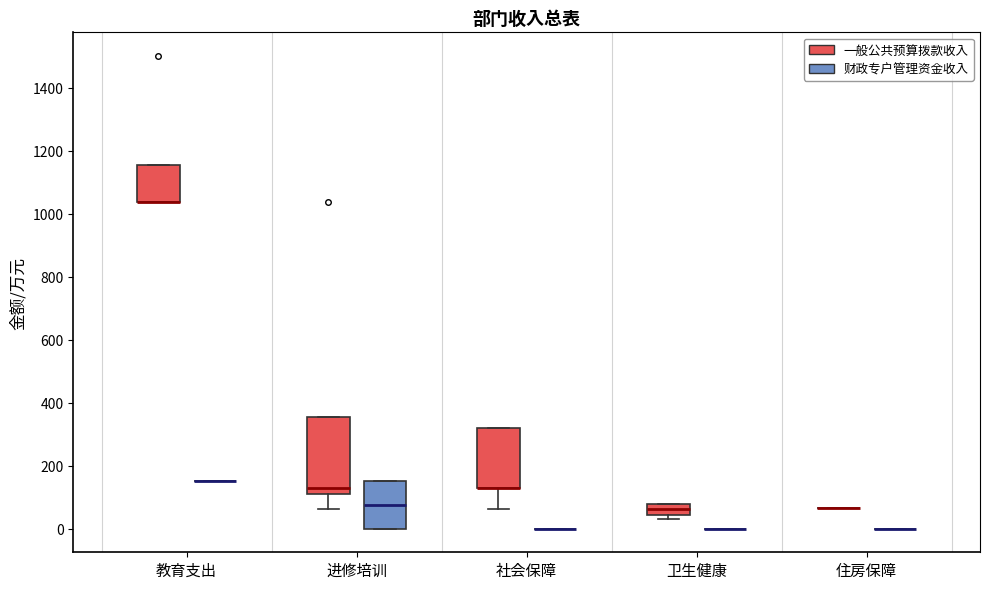

Reading left to right, transcribe this box plot: for each box, give where its median line is, the range the box spans, and where its two whiskers end, as read against the y-axis. The values are not printed on the chart, so give them approximately, as read against the axis.

教育支出 (一般公共预算拨款收入): median 1040 (drawn on the box's lower edge), box 1040 to 1160, whiskers 1040 to 1160
教育支出 (财政专户管理资金收入): box collapsed to a line at 160, whiskers 160 to 160
进修培训 (一般公共预算拨款收入): median 120 (just above the box's lower edge), box 120 to 360, whiskers 60 to 360
进修培训 (财政专户管理资金收入): median 80, box 0 to 160, whiskers 0 to 160
社会保障 (一般公共预算拨款收入): median 120 (drawn on the box's lower edge), box 120 to 320, whiskers 60 to 320
社会保障 (财政专户管理资金收入): box collapsed to a line at 0, whiskers 0 to 0
卫生健康 (一般公共预算拨款收入): median 60, box 40 to 80, whiskers 40 (just below the box's lower edge) to 80
卫生健康 (财政专户管理资金收入): box collapsed to a line at 0, whiskers 0 to 0
住房保障 (一般公共预算拨款收入): box collapsed to a line at 60, whiskers 60 to 60
住房保障 (财政专户管理资金收入): box collapsed to a line at 0, whiskers 0 to 0